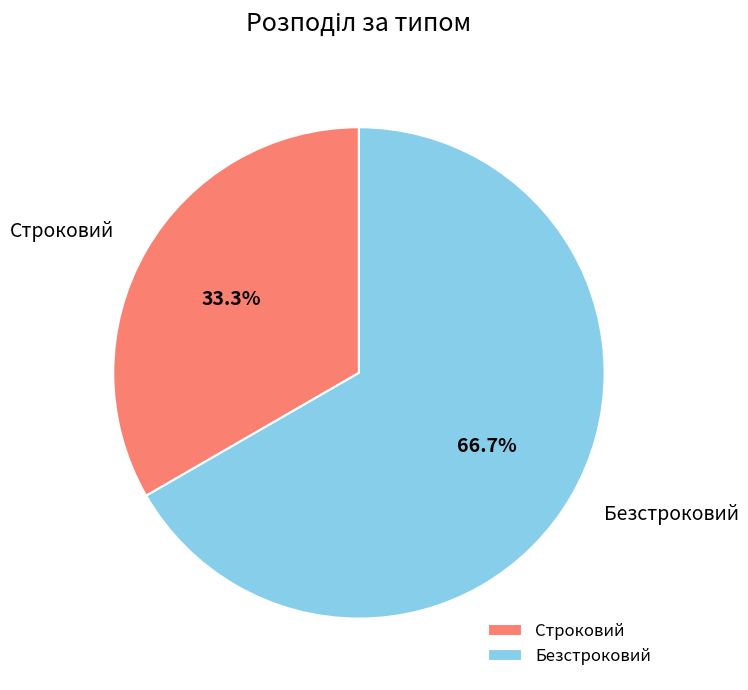

Rank the categories by value from lowest to highest.

Строковий, Безстроковий